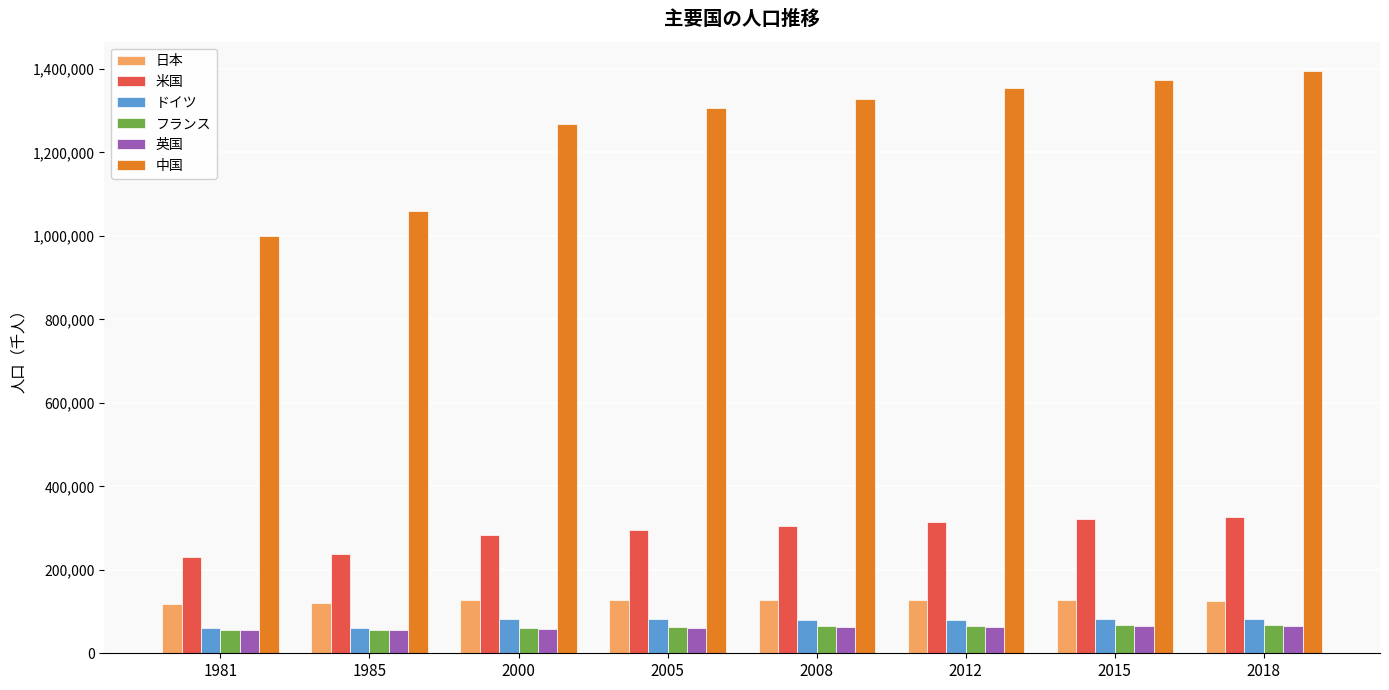

What is the value of the 米国 bar at the 8th from the left?

326949